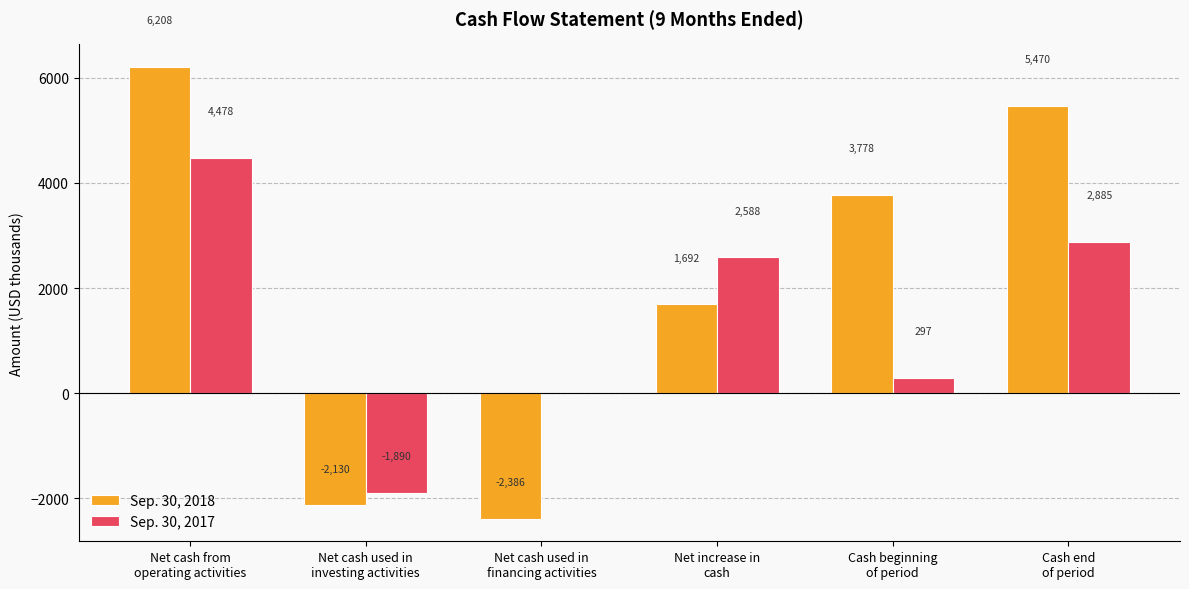

Is it true that Sep. 30, 2017 equals -3072 at Net cash used in
investing activities?

False